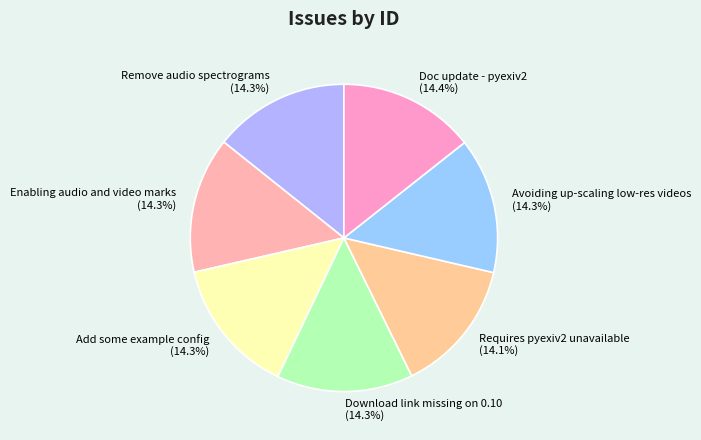

Does Enabling audio and video marks represent more than half of the total?

No